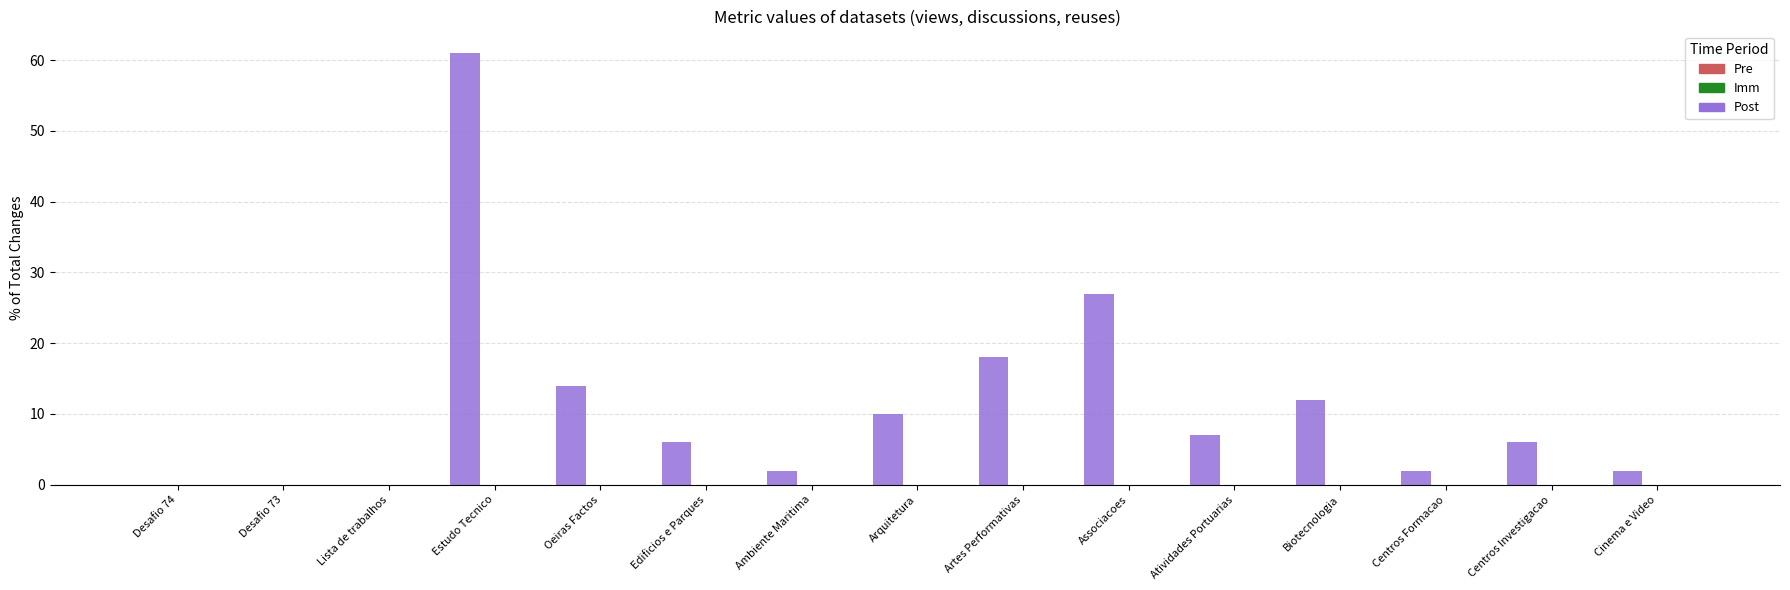

What is the maximum value shown in the chart?

61